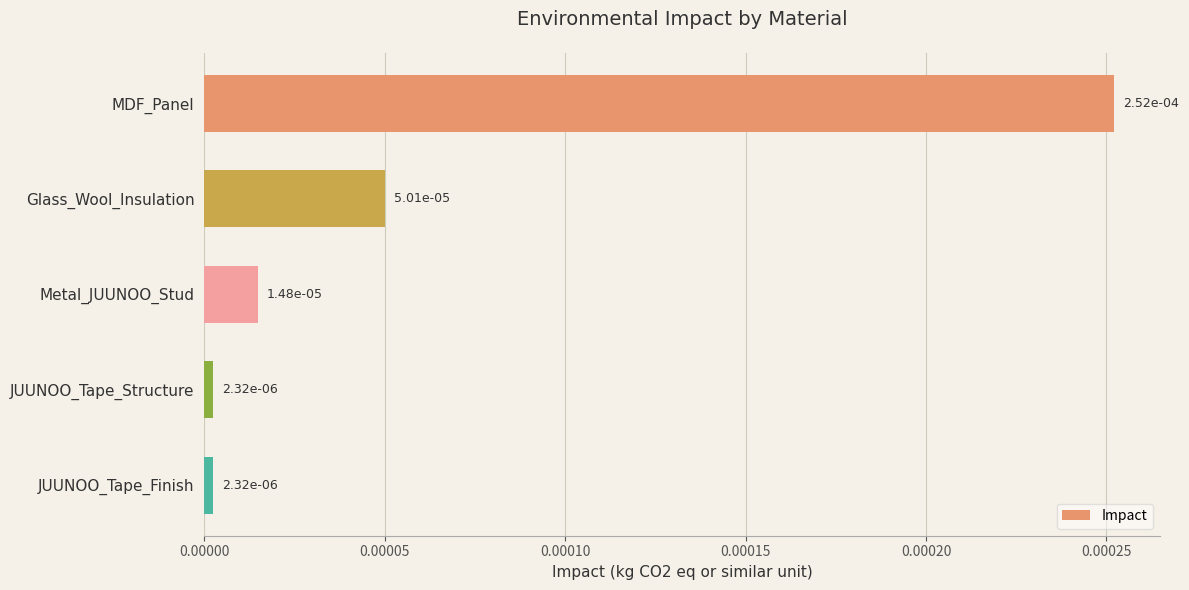

What is the label of the 5th bar from the top?

JUUNOO_Tape_Finish